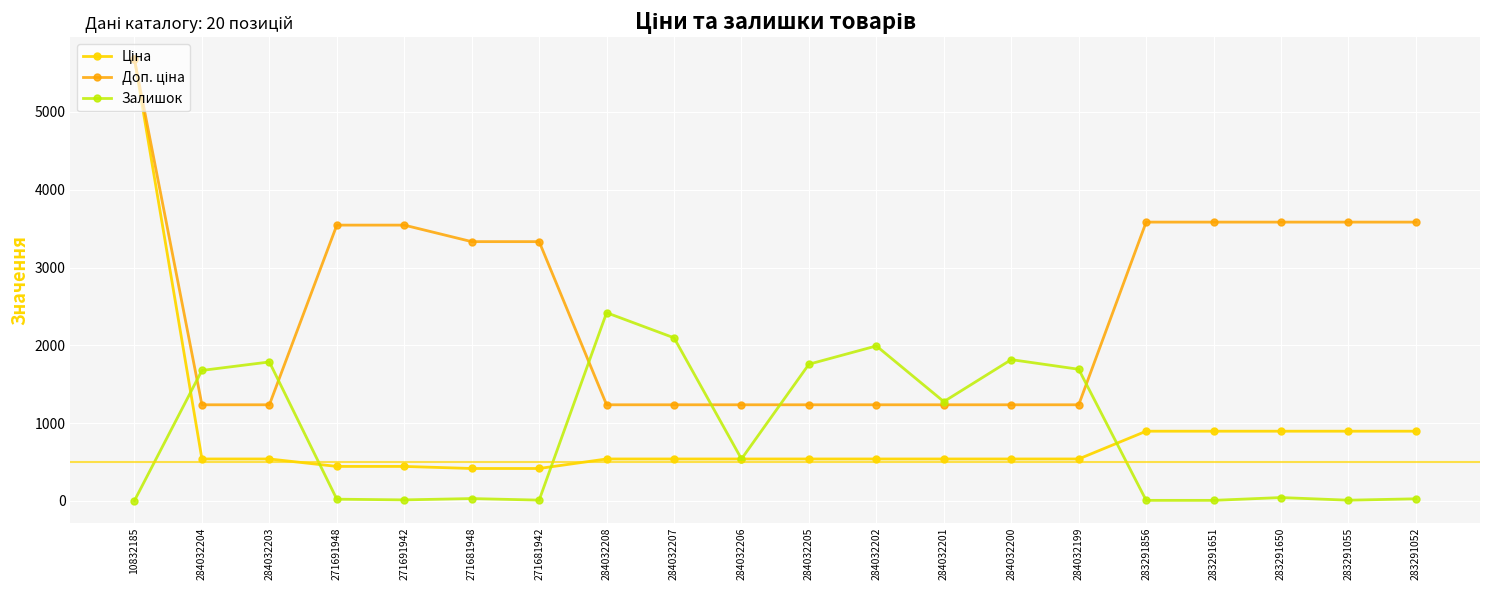

At which category is the sum across all series the highest?

10832185